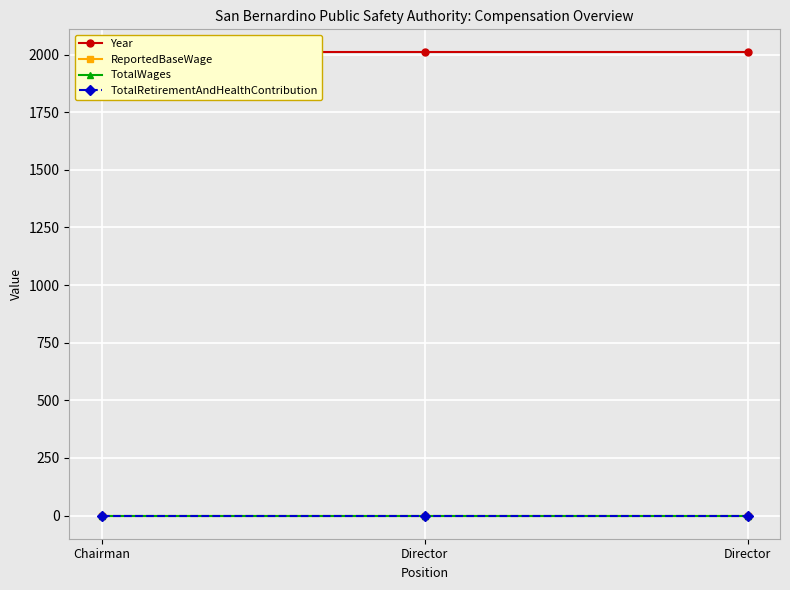

Reading right to left, what are all the values shown in this chart?

Year: Director=2009	Director=2009	Chairman=2009
ReportedBaseWage: Director=0	Director=0	Chairman=0
TotalWages: Director=0	Director=0	Chairman=0
TotalRetirementAndHealthContribution: Director=0	Director=0	Chairman=0